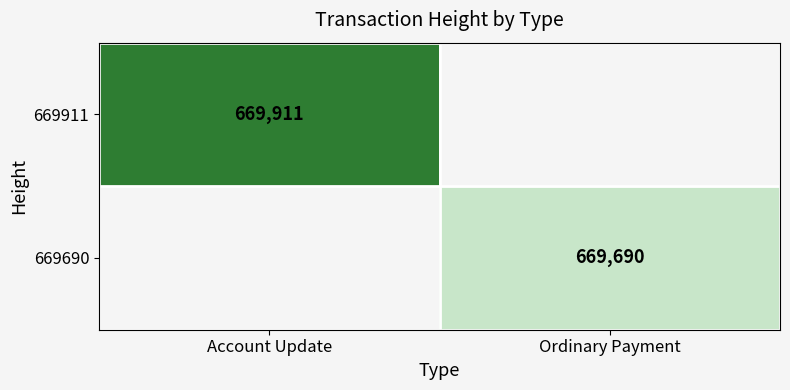

Is the value of 669911 at Account Update greater than the value of 669690 at Ordinary Payment?

Yes